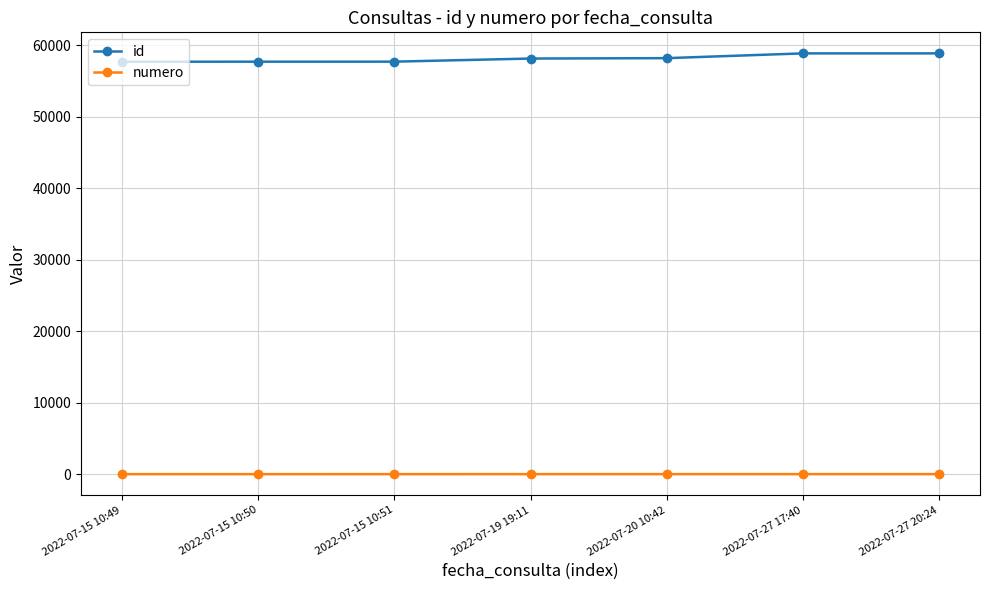

Is the value of numero at 2022-07-27 20:24 greater than the value of id at 2022-07-20 10:42?

No